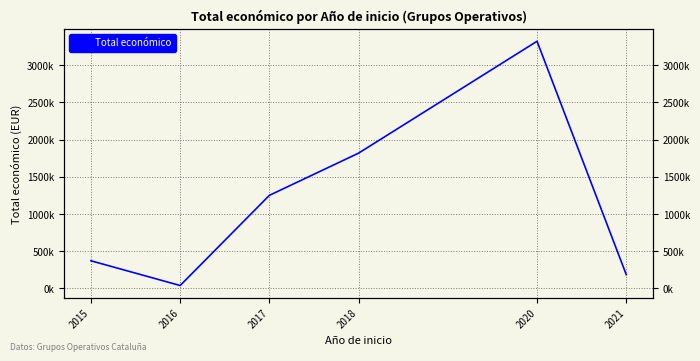

Rank the categories by value from lowest to highest.

2016, 2021, 2015, 2017, 2018, 2020